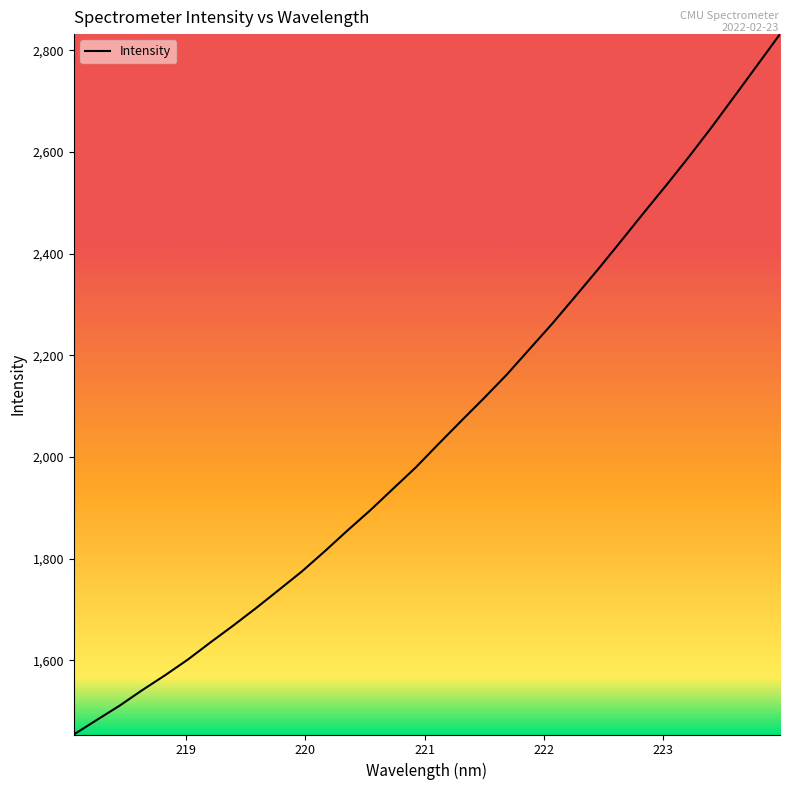

What is the smallest value displayed?

1453.9